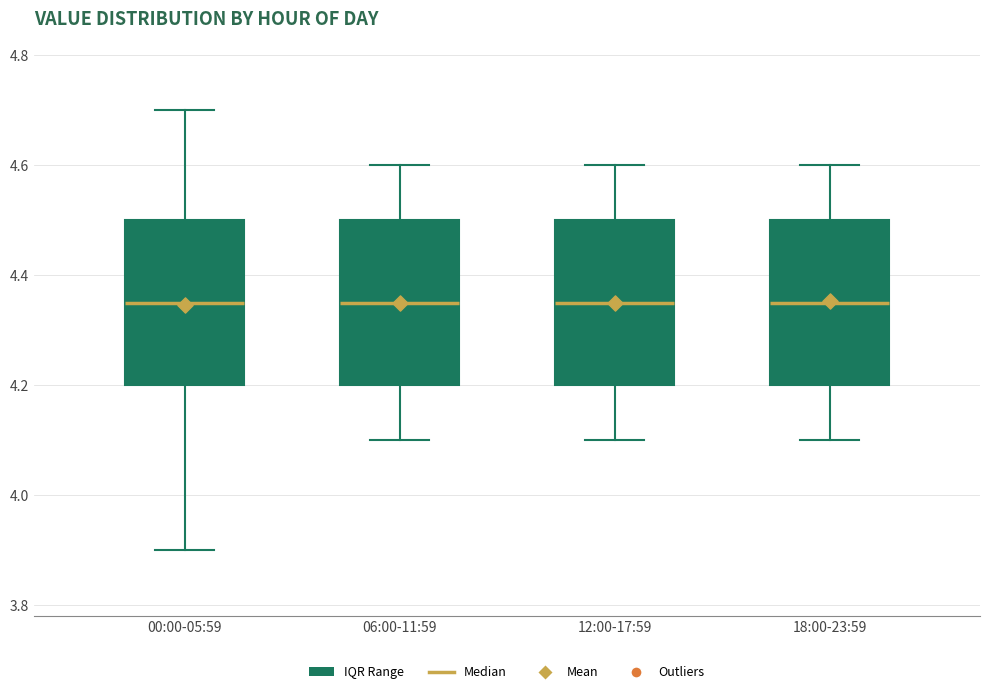

Reading left to right, read every box against the y-axis: the position of its median line, the range the box covers, and the ends of its whiskers. The values are not printed on the chart, so give them approximately, as read against the axis.

00:00-05:59: median 4.36, box 4.20 to 4.50, whiskers 3.90 to 4.70
06:00-11:59: median 4.36, box 4.20 to 4.50, whiskers 4.10 to 4.60
12:00-17:59: median 4.36, box 4.20 to 4.50, whiskers 4.10 to 4.60
18:00-23:59: median 4.36, box 4.20 to 4.50, whiskers 4.10 to 4.60